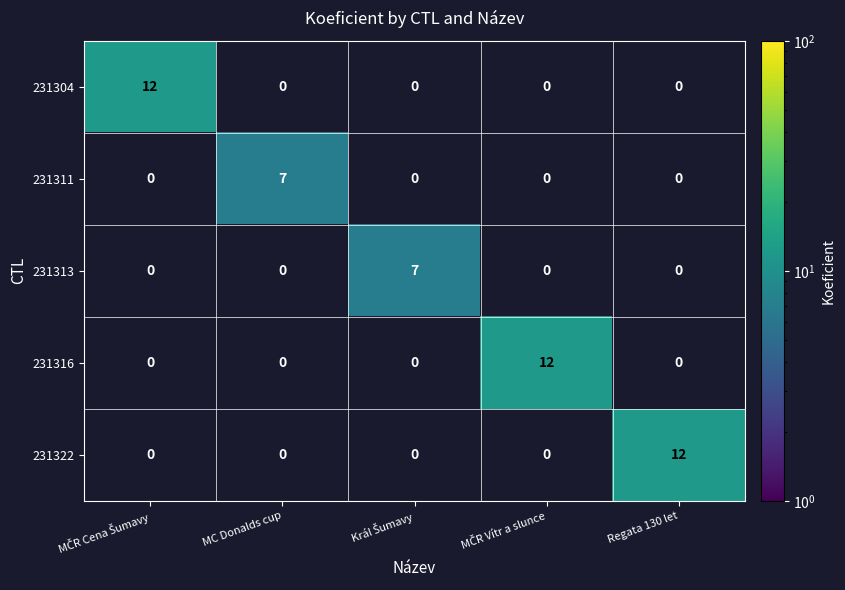

Is it true that 231322 equals 12 at Regata 130 let?

True